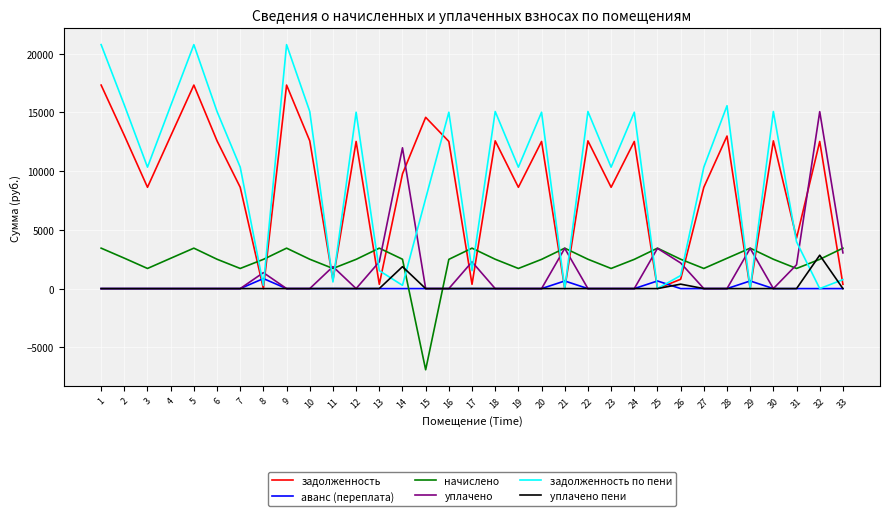

Between 15 and 23, which series saw the biggest shift?

начислено